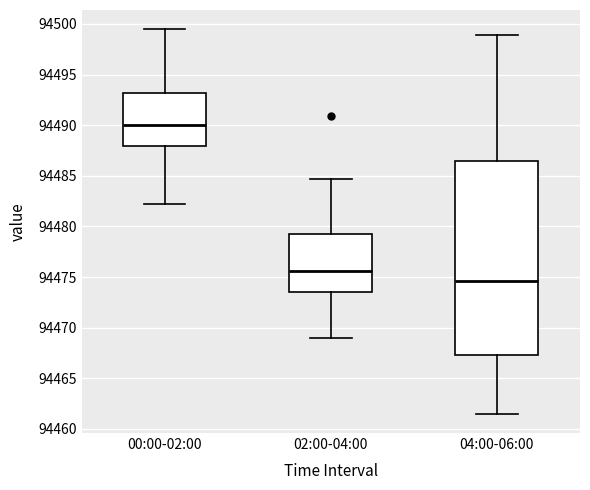

Reading left to right, read every box against the y-axis: the position of its median line, the range the box covers, and the ends of its whiskers. The values are not printed on the chart, so give them approximately, as read against the axis.

00:00-02:00: median 94490.0, box 94488.0 to 94493.0, whiskers 94482.0 to 94499.5
02:00-04:00: median 94475.5, box 94473.5 to 94479.0, whiskers 94469.0 to 94484.5
04:00-06:00: median 94474.5, box 94467.5 to 94486.5, whiskers 94461.5 to 94499.0